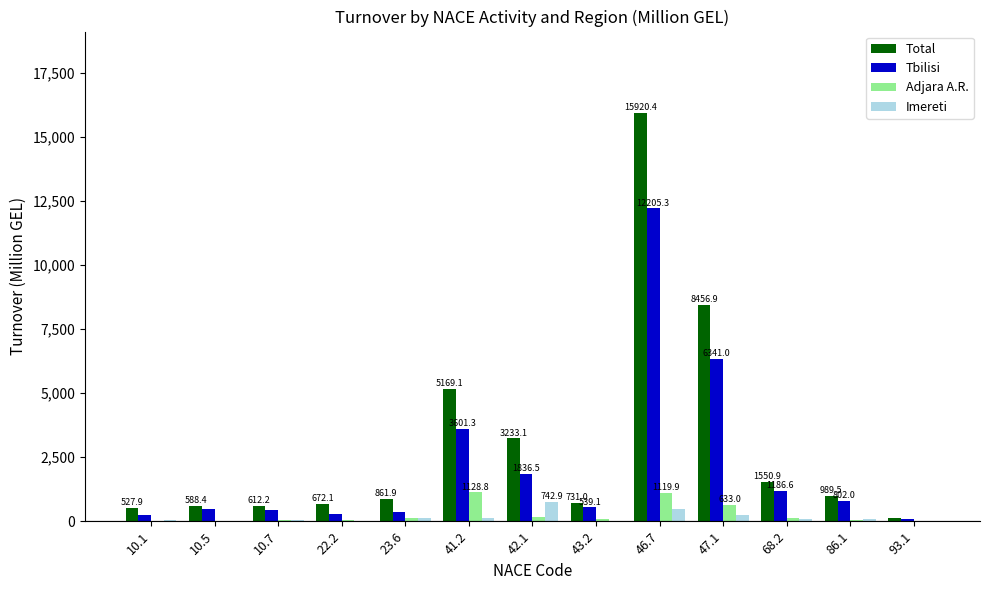

What is the maximum value shown in the chart?

15920.4